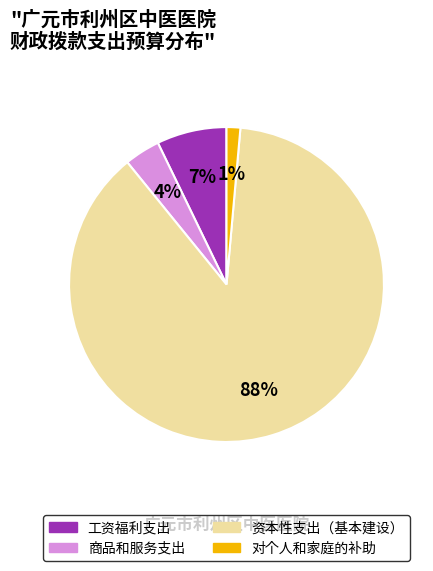

What percentage is the 商品和服务支出 slice, to the nearest percent?

4%